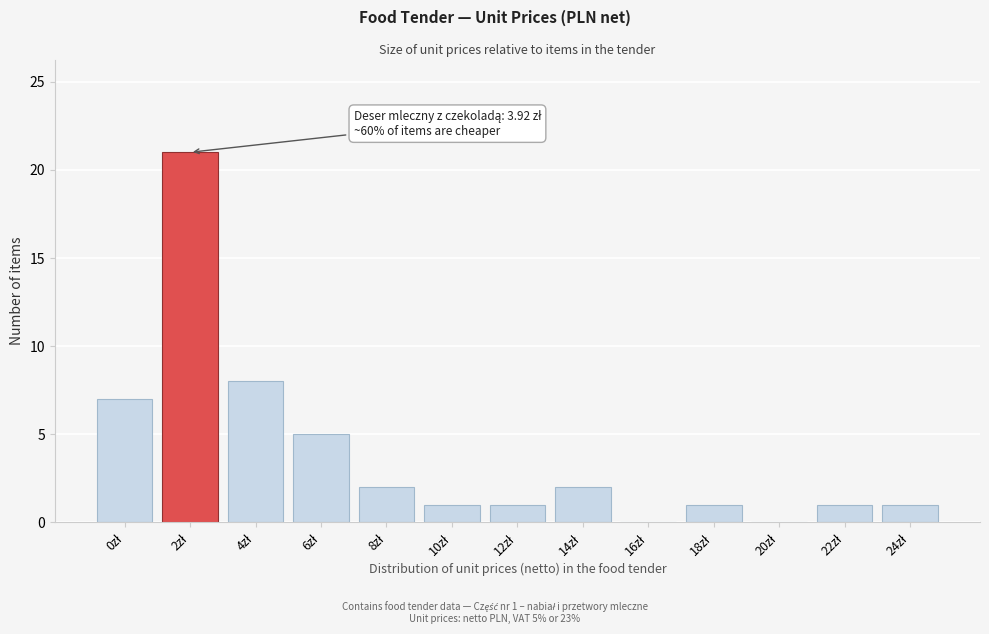

What is the sum of all values?

50